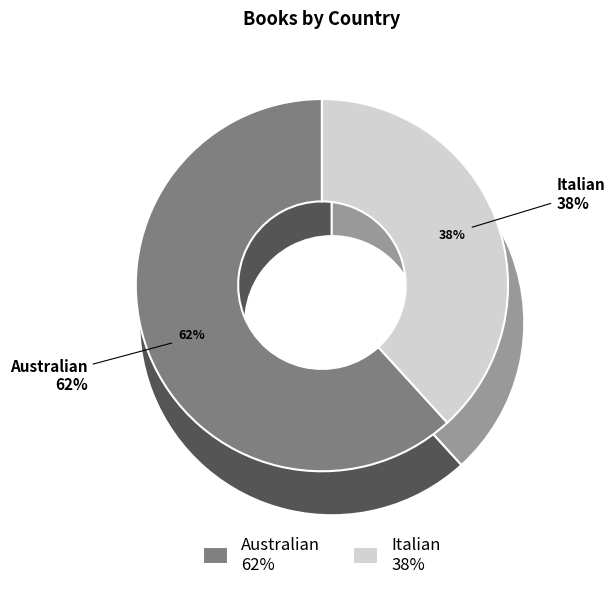

Which category has the smallest portion of the pie?

Italian